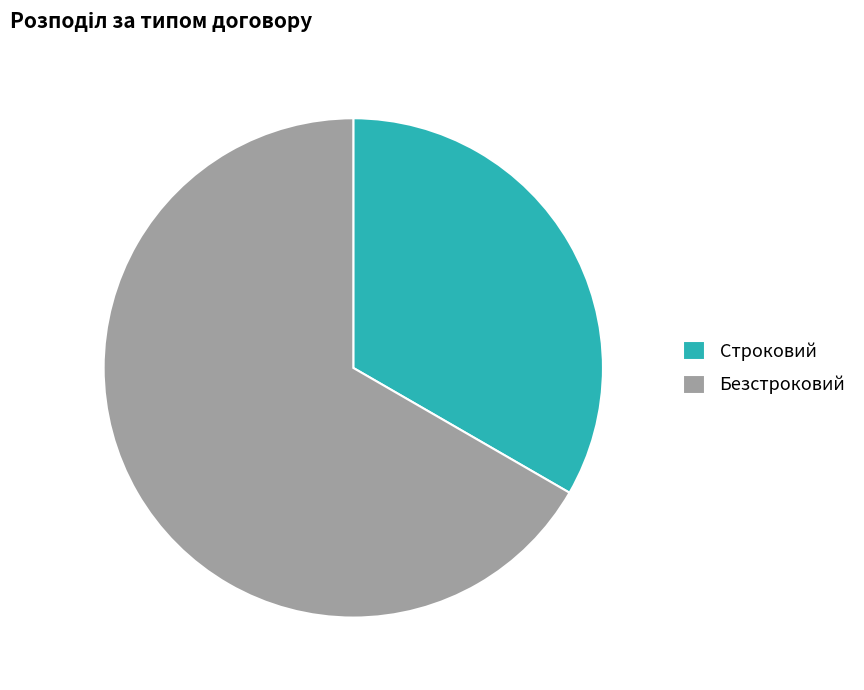

Is it true that Строковий is 33% of the pie?

True